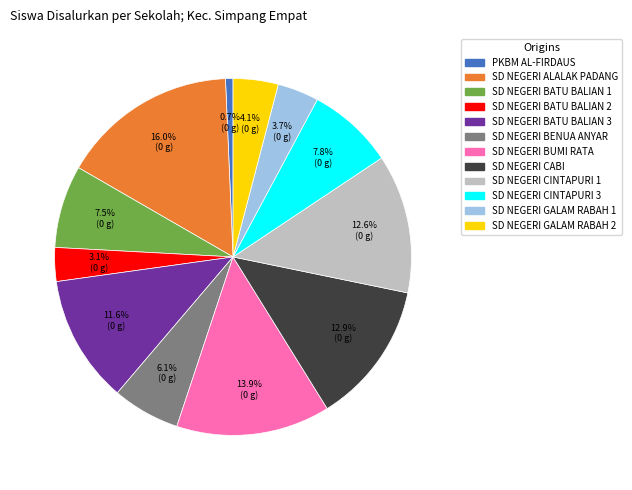

To the nearest percent, what is the difference between the largest and smallest slice percentages?

15%